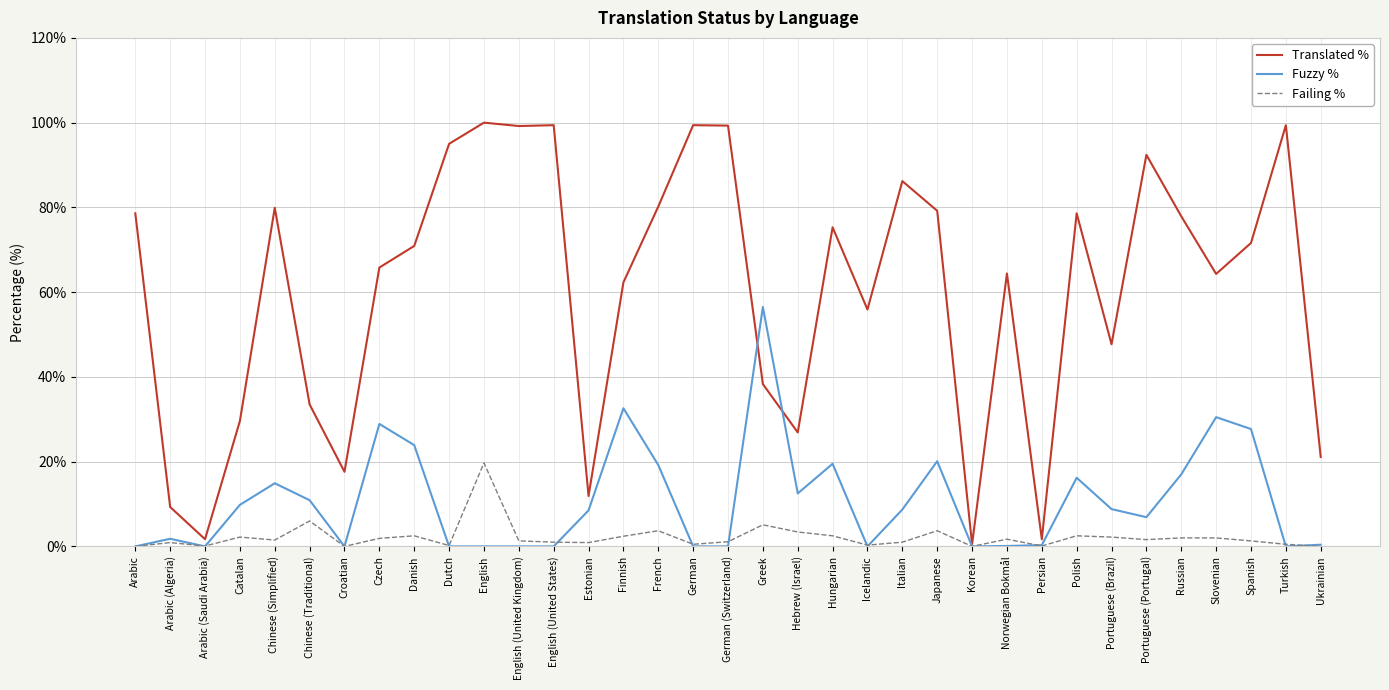

At which label is Translated % closest to 50?

Portuguese (Brazil)